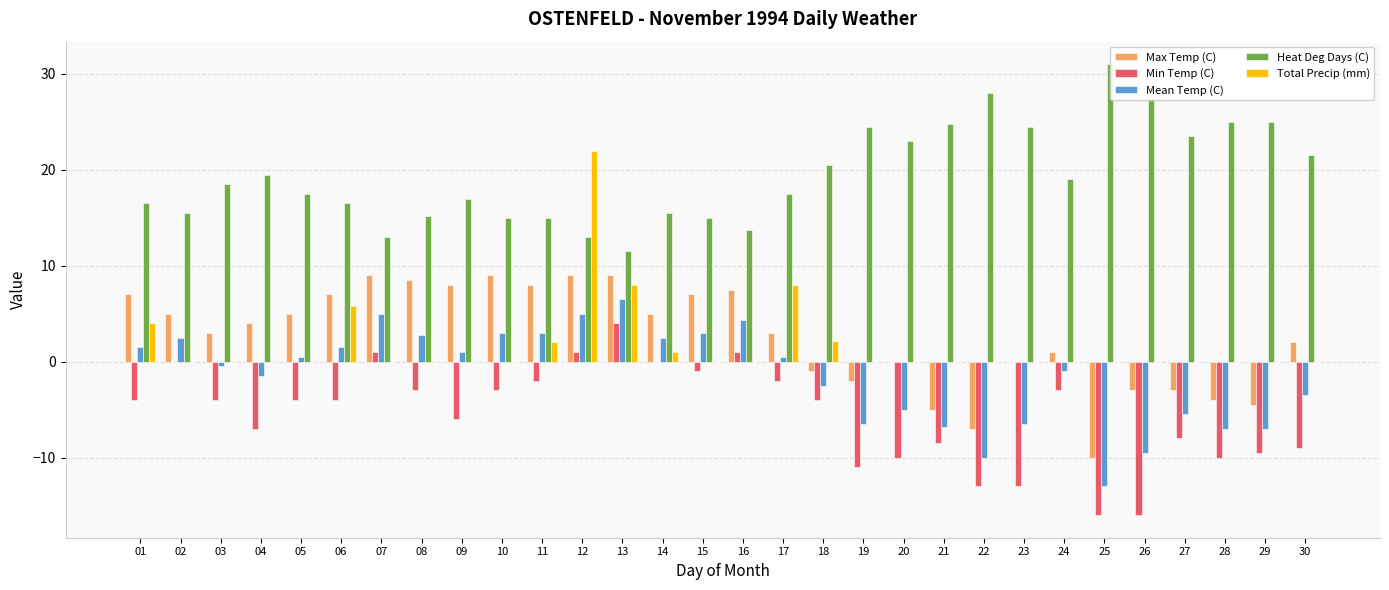

What is the sum of the Total Precip (mm) values at 24 and 11?

2.0